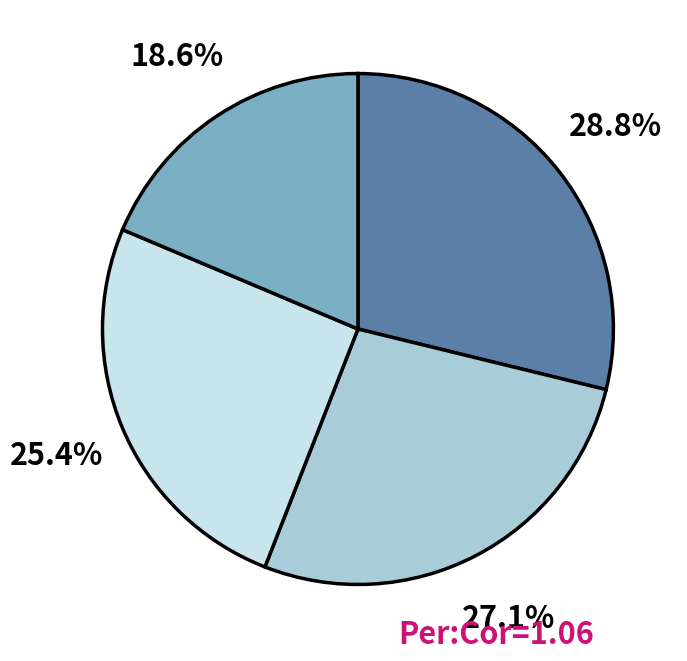

Is there any slice that represents more than half of the pie?

No